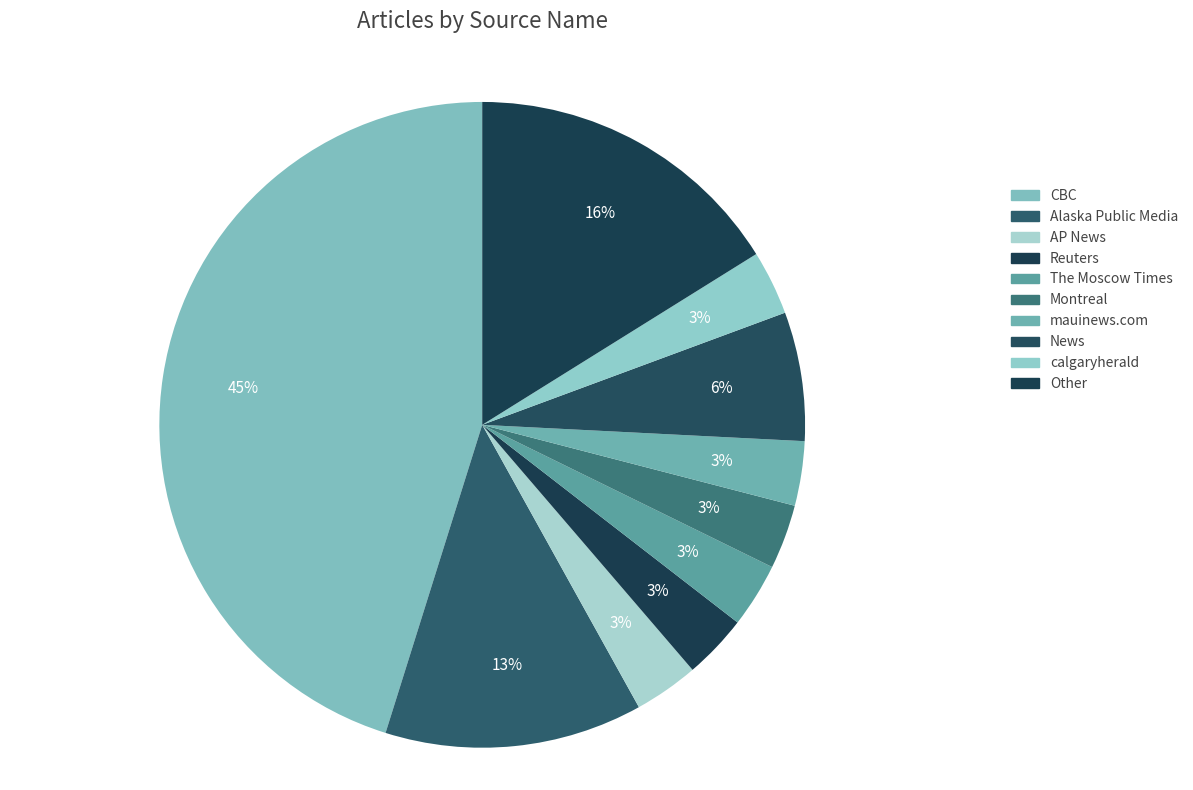

Rank the categories by value from highest to lowest.

CBC, Other, Alaska Public Media, News, AP News, Reuters, The Moscow Times, Montreal, mauinews.com, calgaryherald